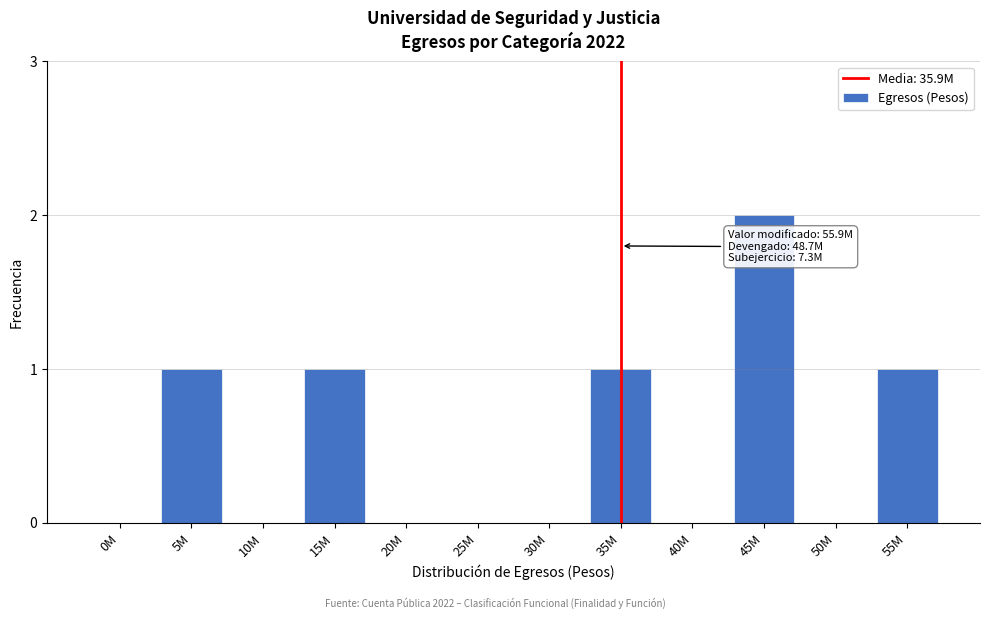

Reading left to right, extract all data points from this chart.

0M=0	5M=1	10M=0	15M=1	20M=0	25M=0	30M=0	35M=1	40M=0	45M=2	50M=0	55M=1